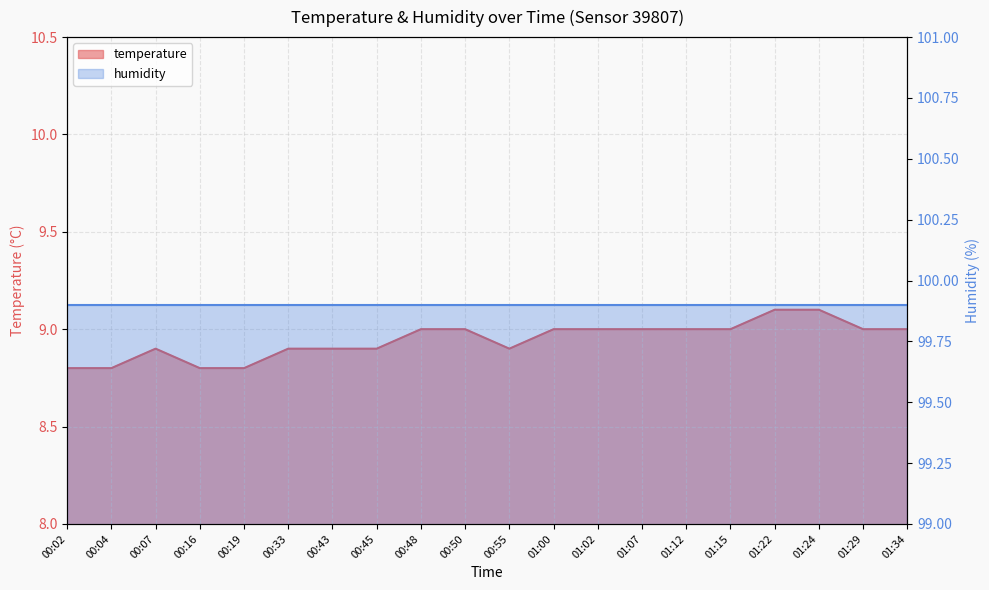

What is the value of the 2nd point from the left?

8.8